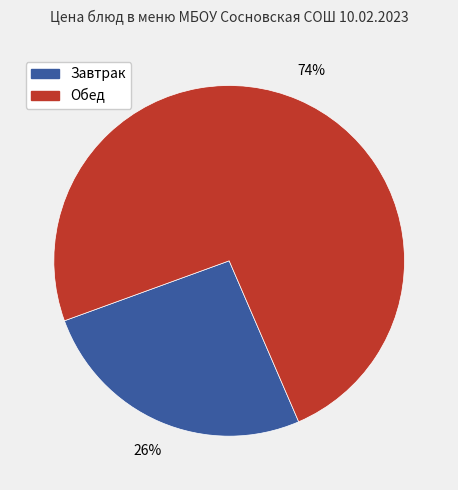

Combined, do Завтрак and Обед account for over 50%?

Yes